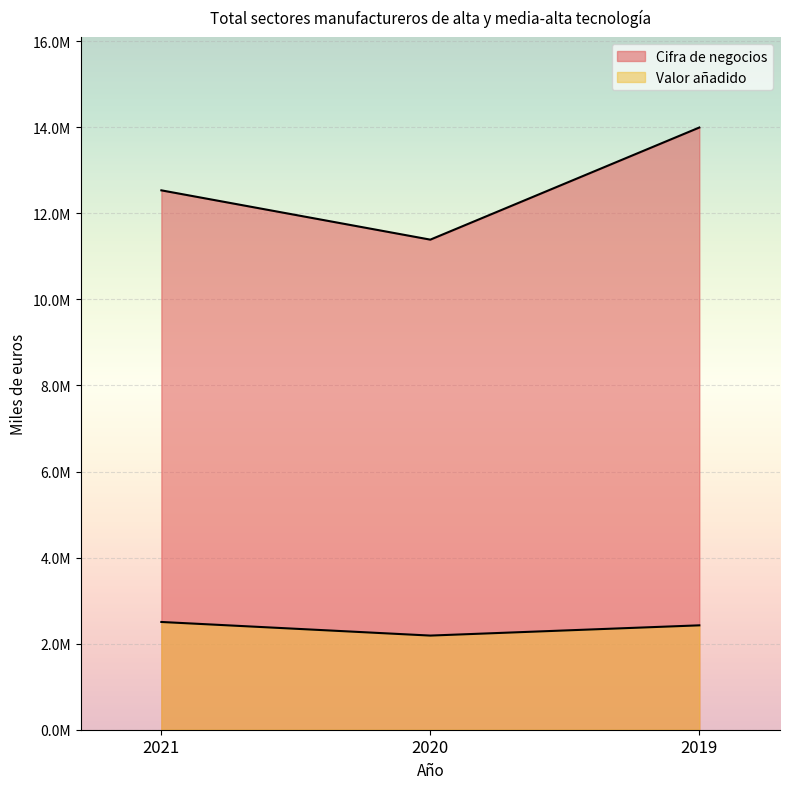

What is the approximate value of Cifra de negocios at 2020, to the nearest 50?

11387600